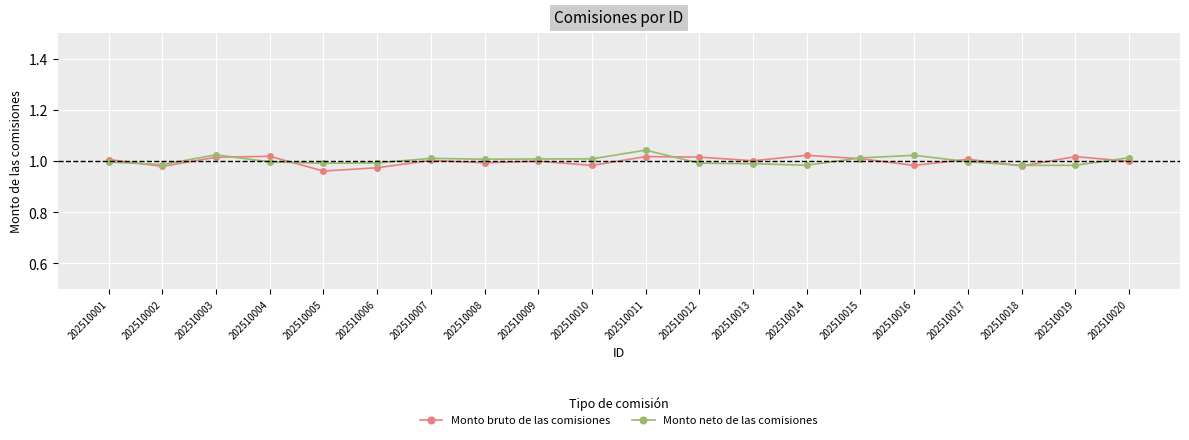

The value of Monto neto de las comisiones at 202510010 is 1.8. True or false?

False